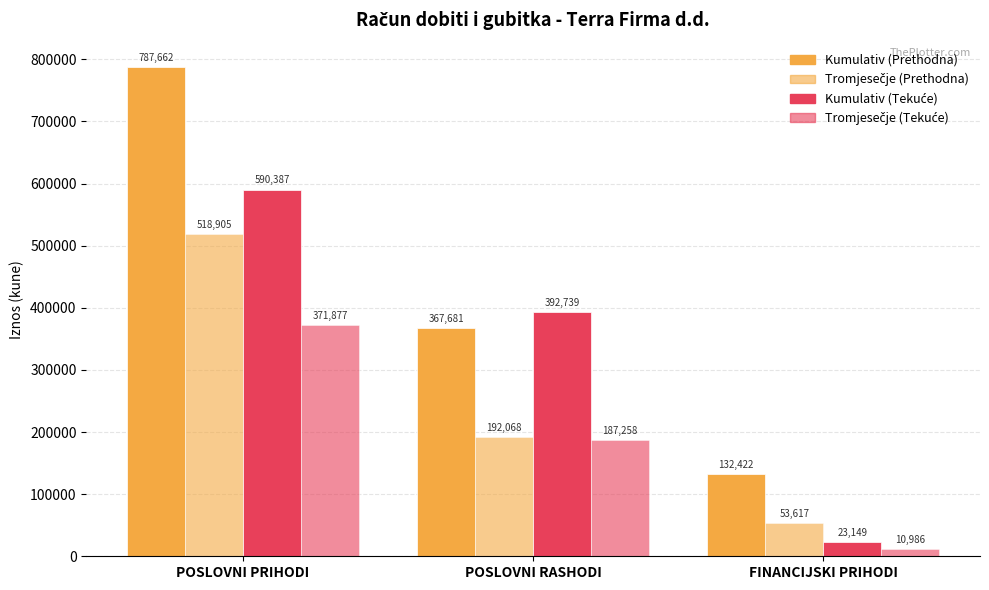

How many data points does each series have?

3